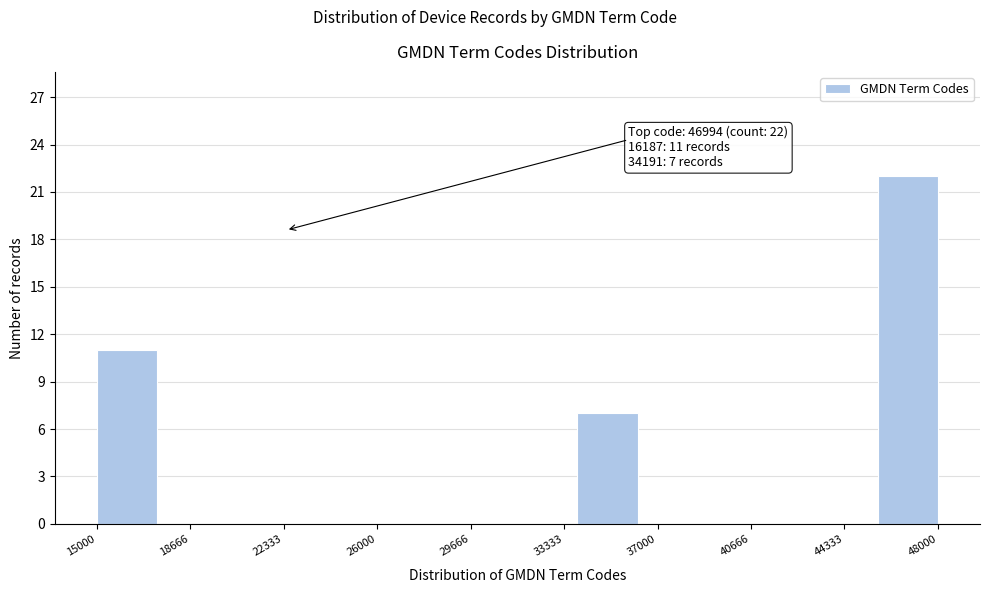

Over which range of the x-axis is the bar tallest?

45500 to 48000